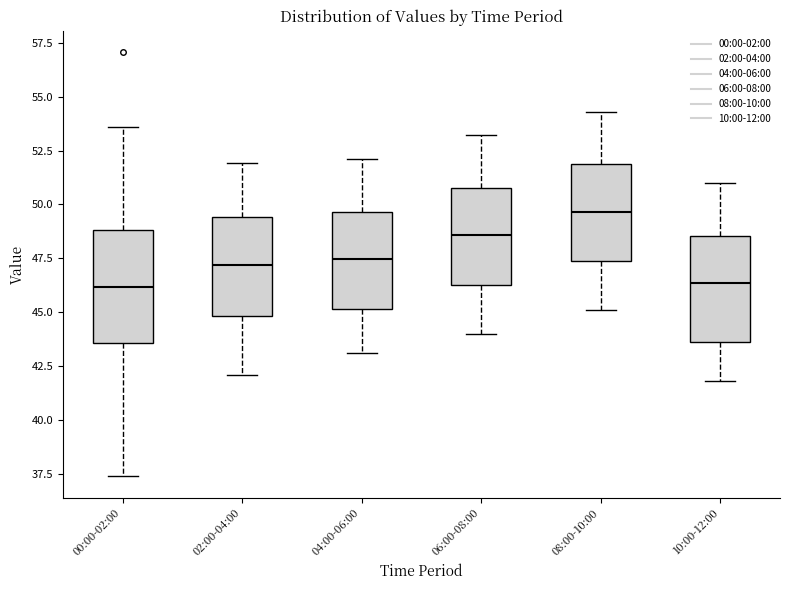

Reading left to right, transcribe this box plot: for each box, give where its median line is, the range the box spans, and where its two whiskers end, as read against the y-axis. The values are not printed on the chart, so give them approximately, as read against the axis.

00:00-02:00: median 46.0, box 43.5 to 49.0, whiskers 37.5 to 53.5
02:00-04:00: median 47.0, box 45.0 to 49.5, whiskers 42.0 to 52.0
04:00-06:00: median 47.5, box 45.0 to 49.5, whiskers 43.0 to 52.0
06:00-08:00: median 48.5, box 46.5 to 51.0, whiskers 44.0 to 53.0
08:00-10:00: median 49.5, box 47.5 to 52.0, whiskers 45.0 to 54.5
10:00-12:00: median 46.5, box 43.5 to 48.5, whiskers 42.0 to 51.0